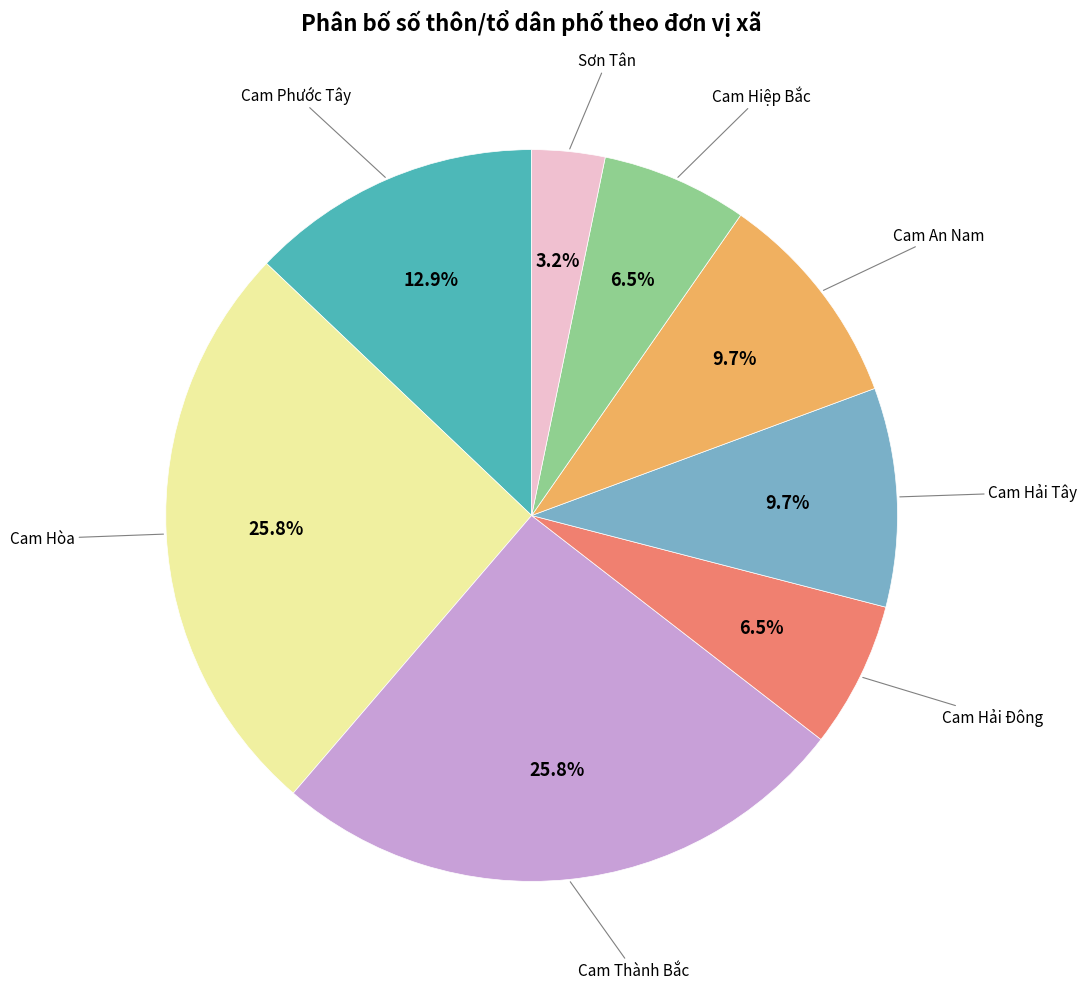

Does any single category account for the majority?

No